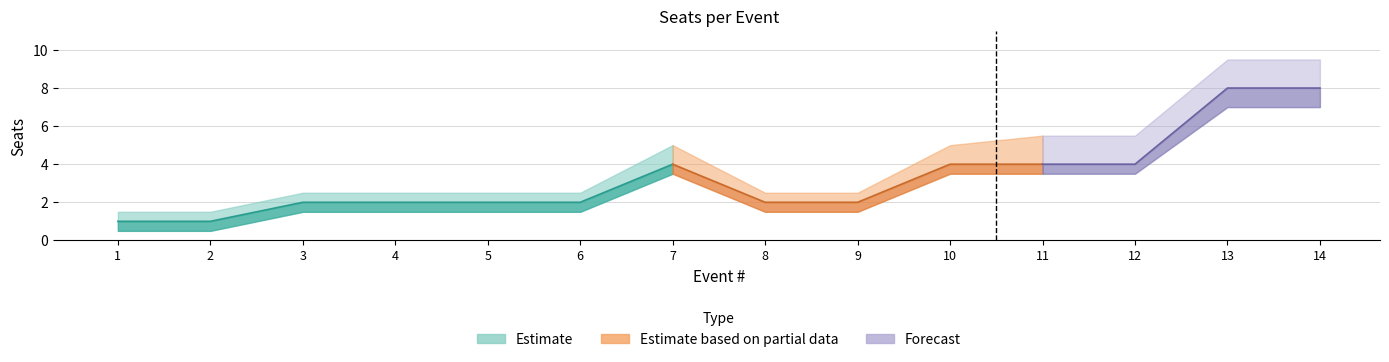

What is the approximate value of Seats at 12?

4.0